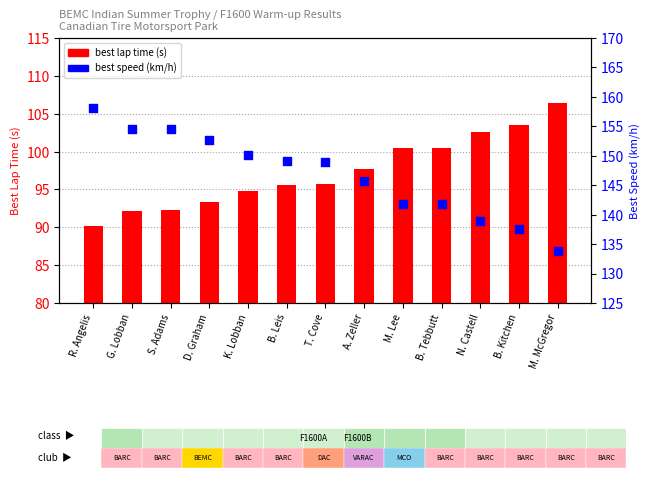

At which category is the sum across all series the highest?

R. Angelis